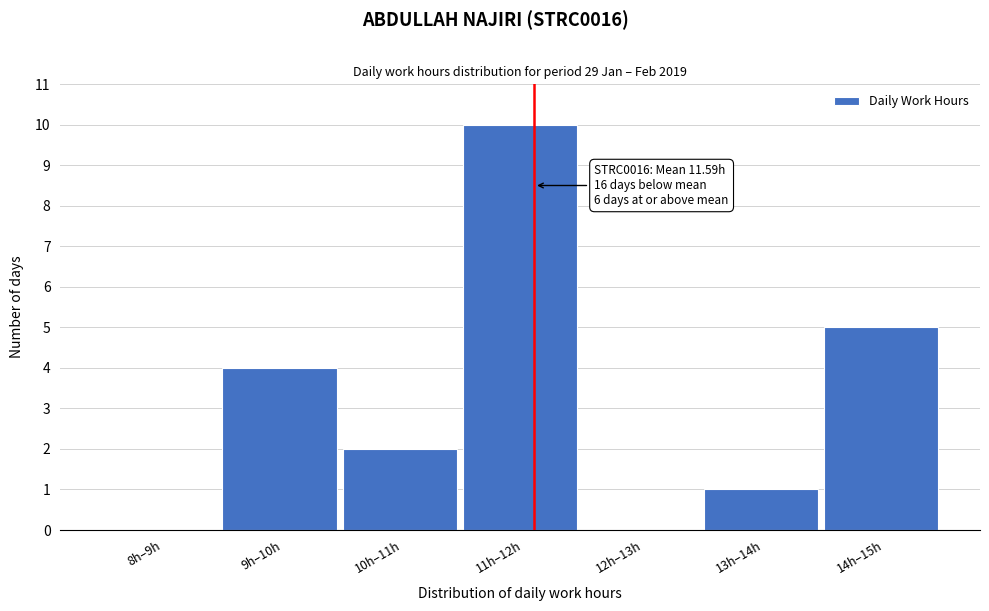

Reading left to right, list all the values displayed in this chart.

8h–9h=0	9h–10h=4	10h–11h=2	11h–12h=10	12h–13h=0	13h–14h=1	14h–15h=5